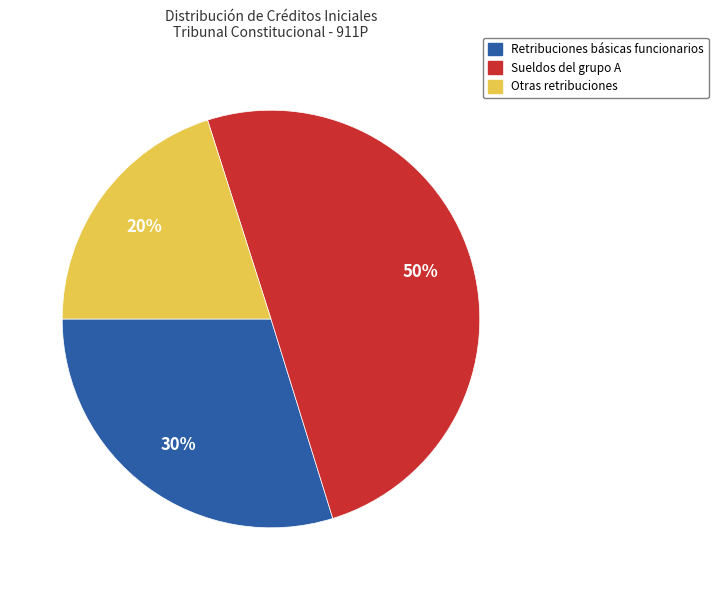

Which category accounts for the majority?

Sueldos del grupo A